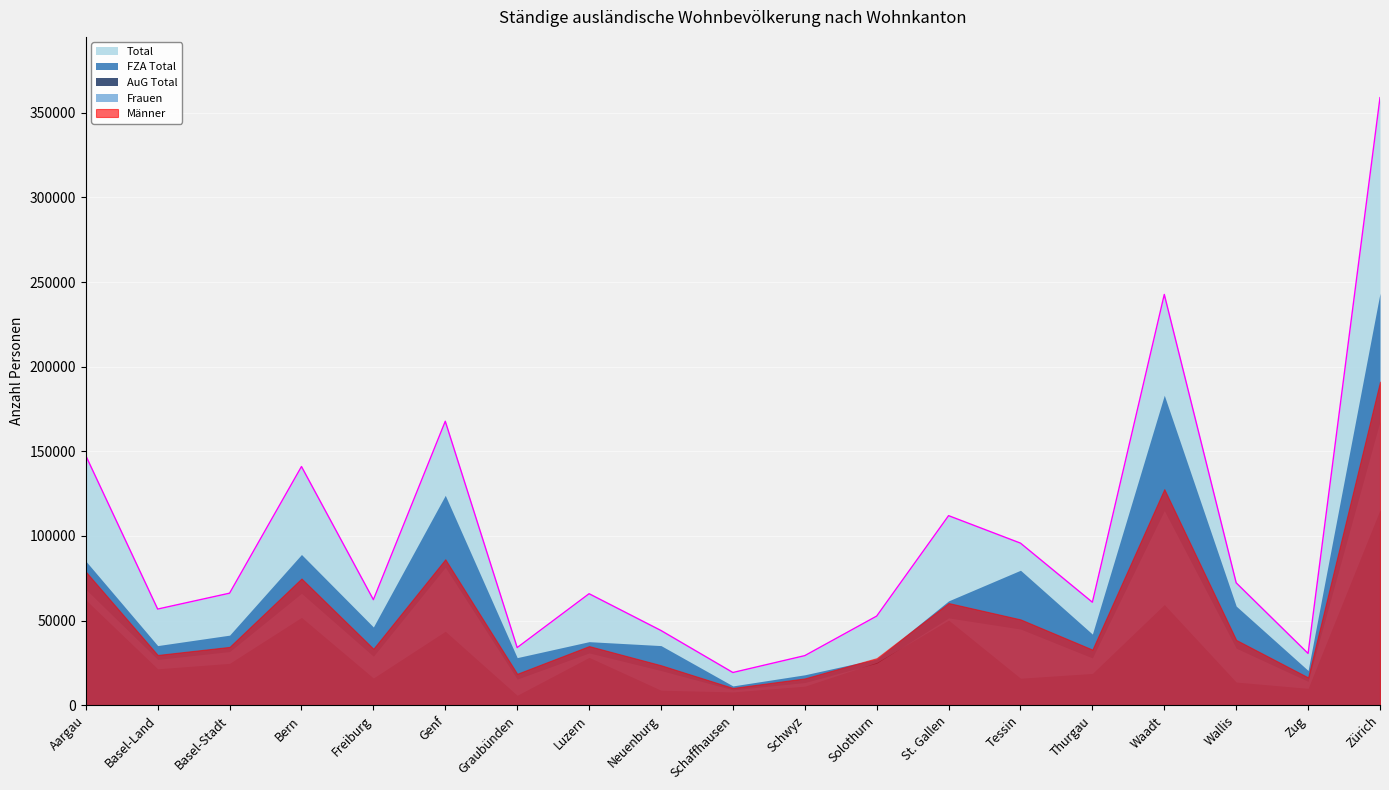

What is the maximum value shown in the chart?

358886